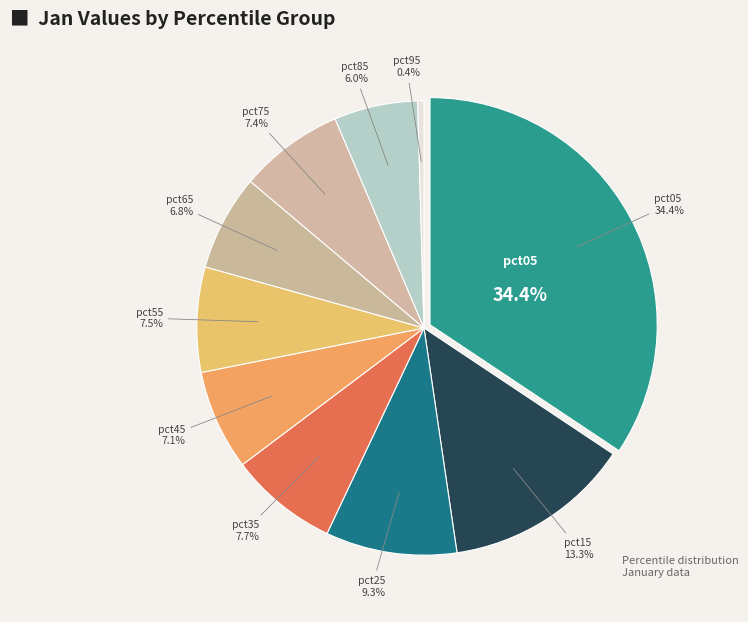

Is it true that pct85 is 6% of the pie?

True